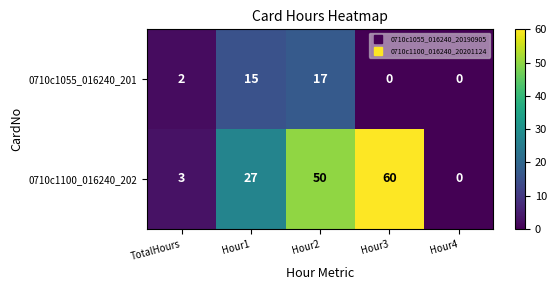

Between Hour1 and Hour3, which series saw the biggest shift?

0710c1100_016240_202